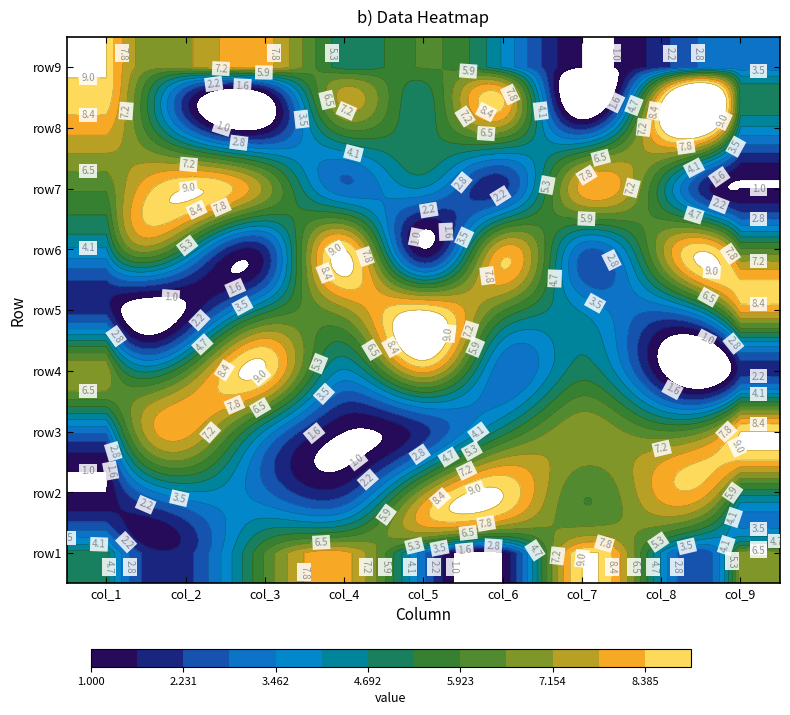

Rank the categories by row2 value from highest to lowest.

5, 7, 4, 6, 8, 1, 2, 3, 0